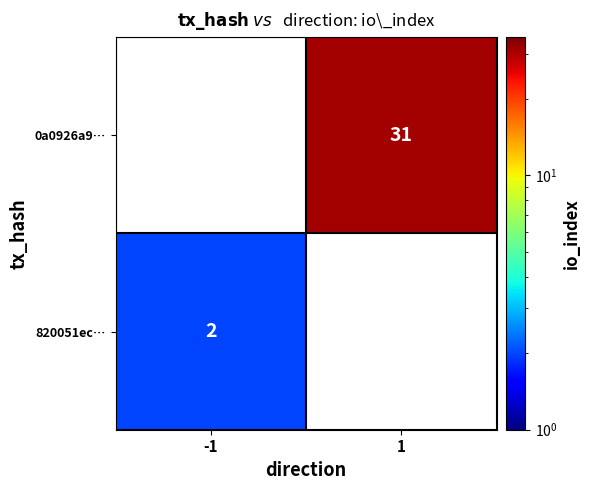

The value of 0a0926a9… at 1 is 54. True or false?

False